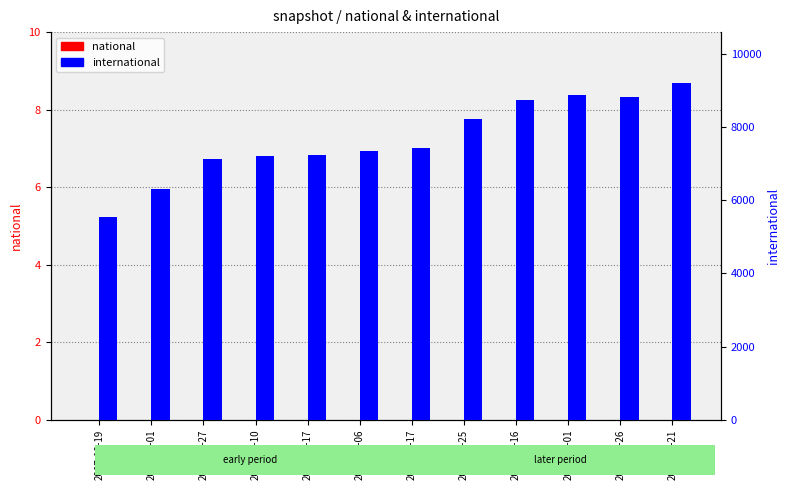

Which category has the highest value in the international series?

2011-02-21